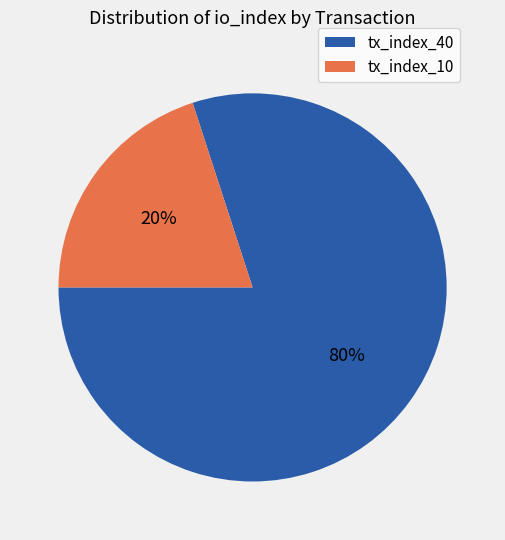

Does any single category account for the majority?

Yes